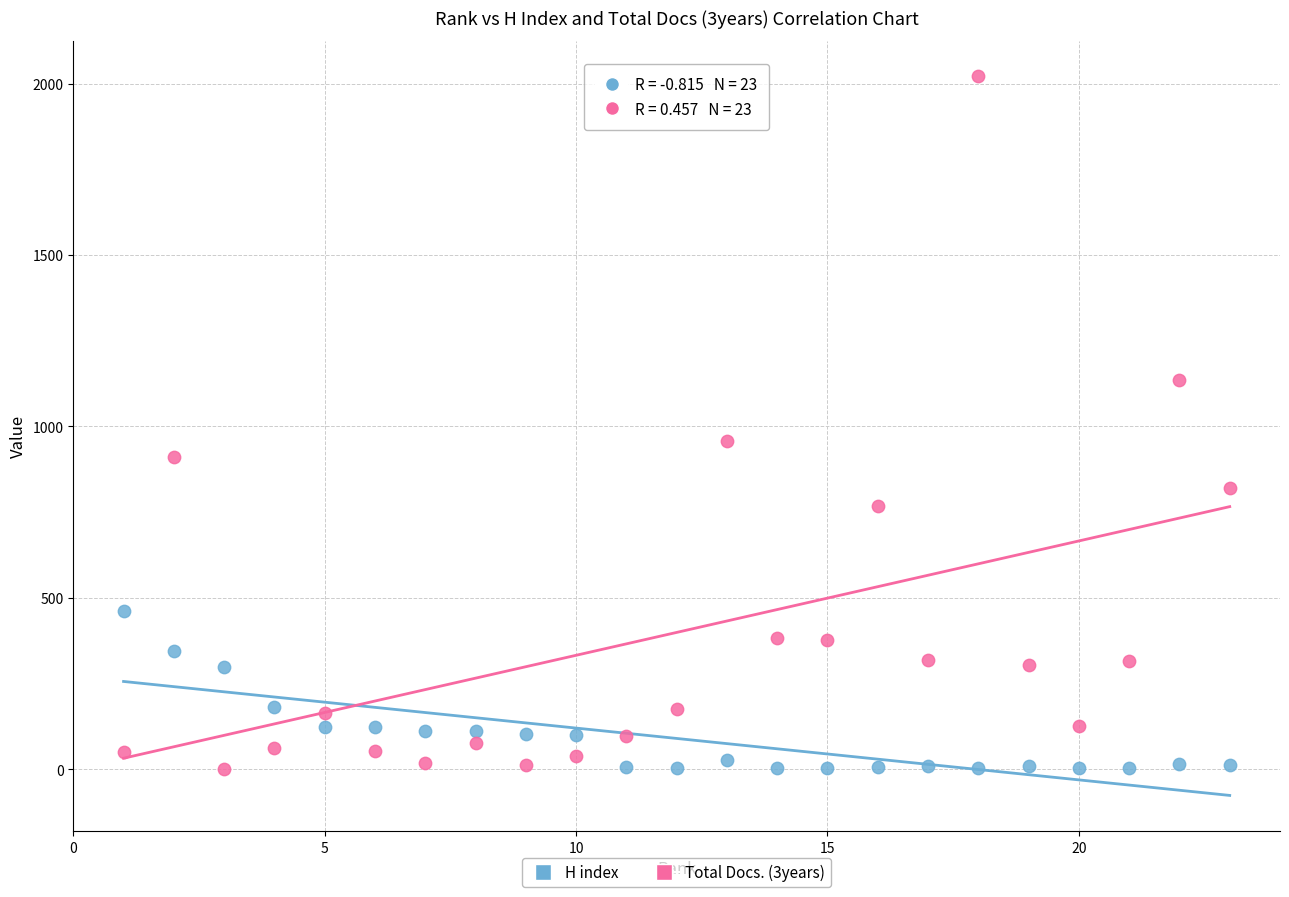

Which series has the widest spread of Y values?

Total Docs. (3years)